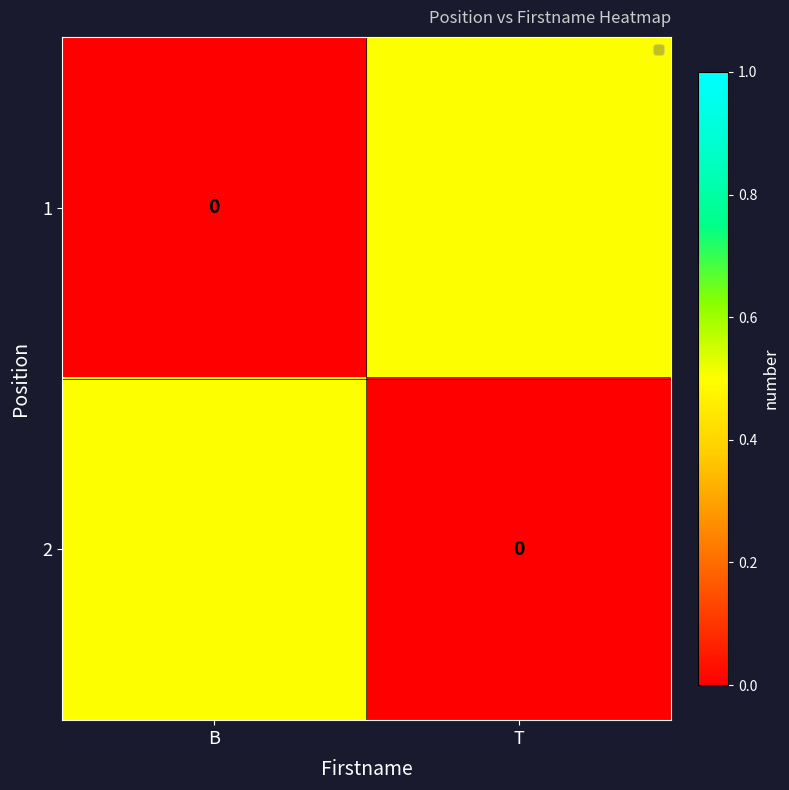

How many 2 values are between 0 and 1?

2